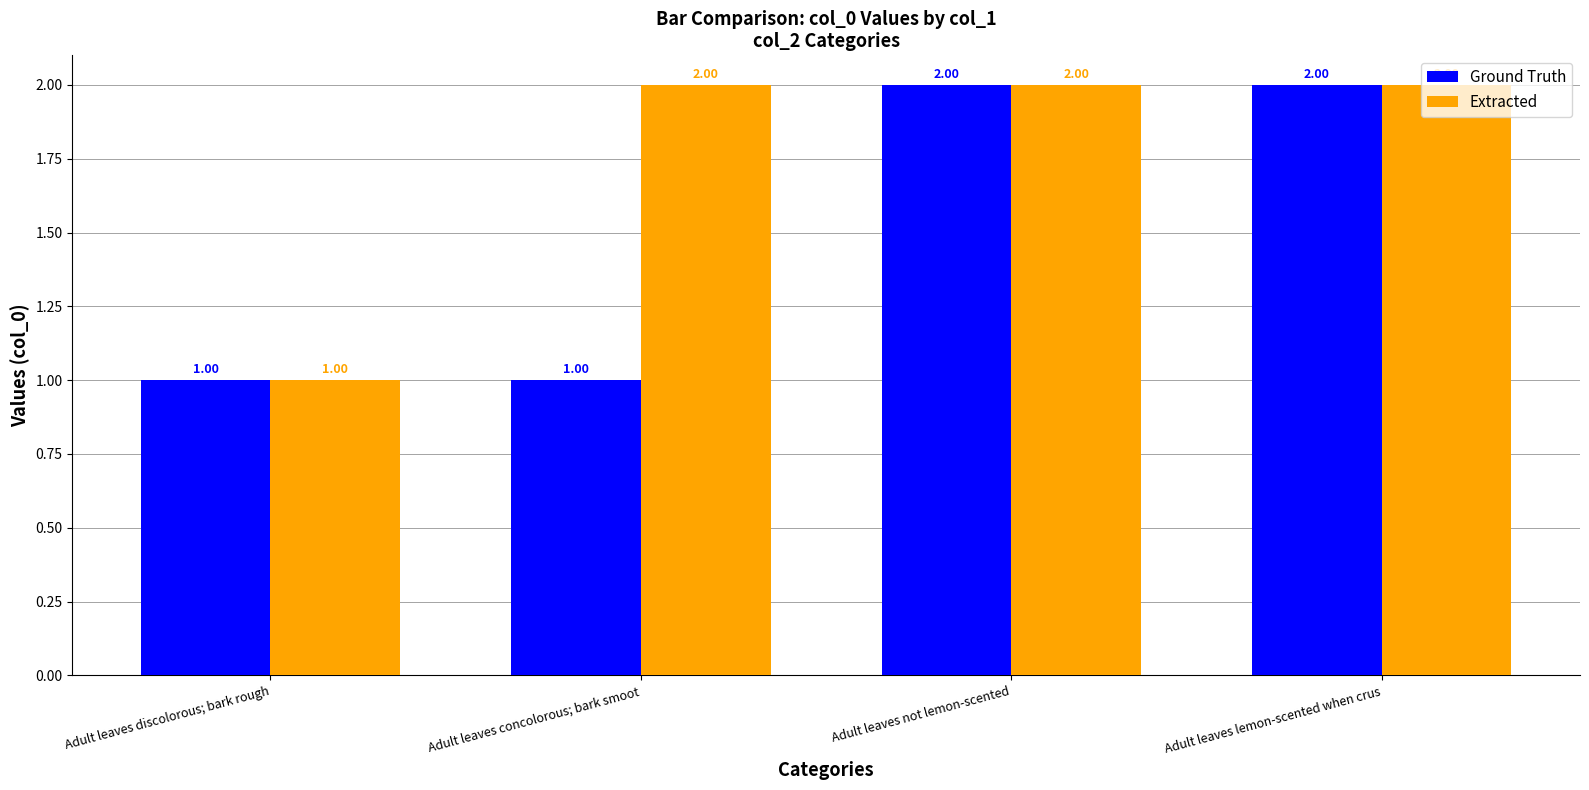

What is the highest value of the Ground Truth series?

2